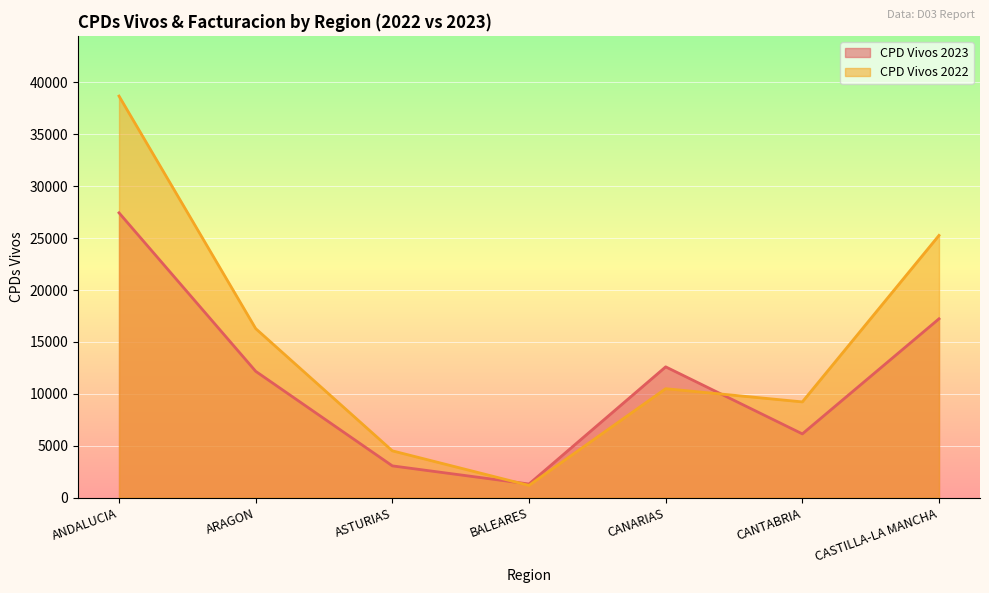

Where is the first local minimum for CPD Vivos 2022?

BALEARES